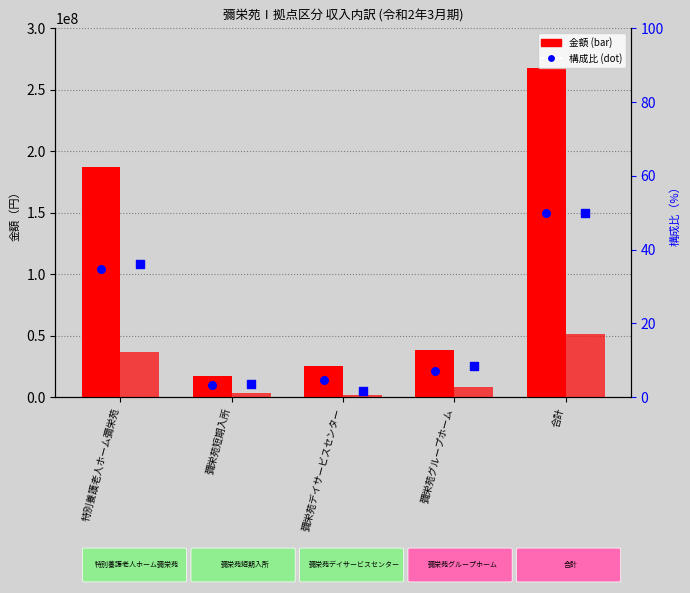

What is the total value across all series at 彌栄苑デイサービスセンター?

27243662.4